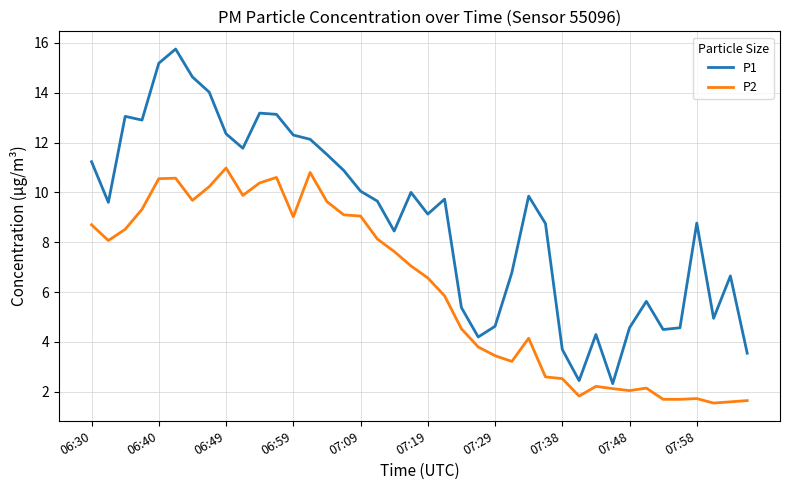

True or false: P1 and P2 intersect in this chart.

False